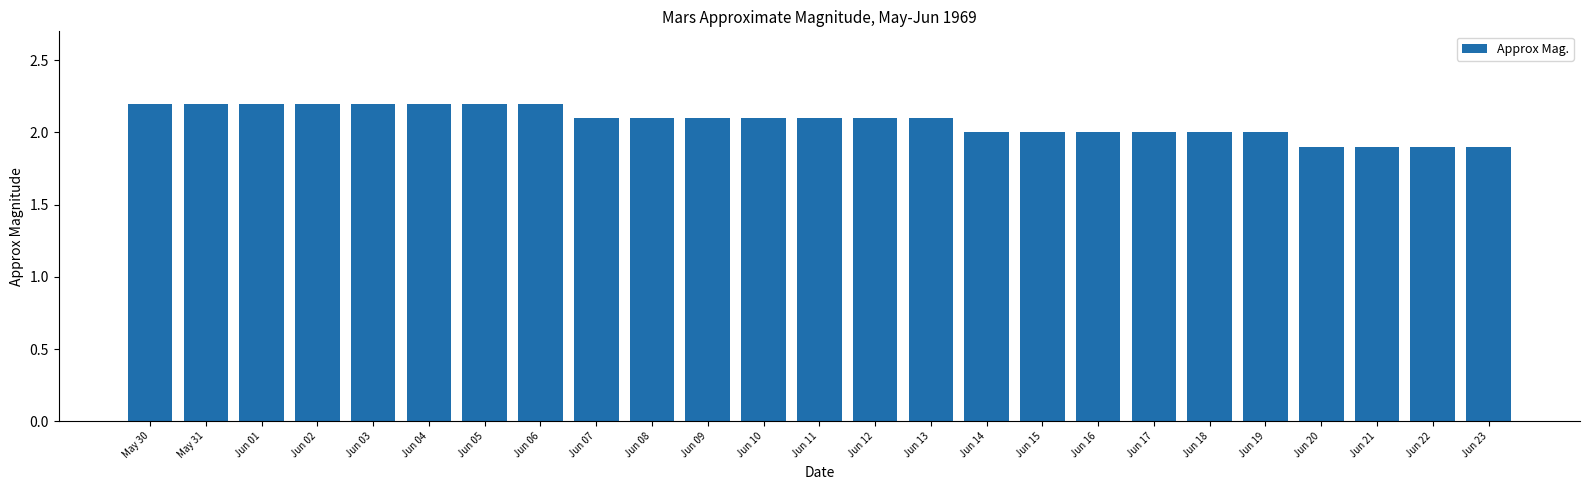

Reading left to right, list all the values displayed in this chart.

2.2	2.2	2.2	2.2	2.2	2.2	2.2	2.2	2.1	2.1	2.1	2.1	2.1	2.1	2.1	2.0	2.0	2.0	2.0	2.0	2.0	1.9	1.9	1.9	1.9